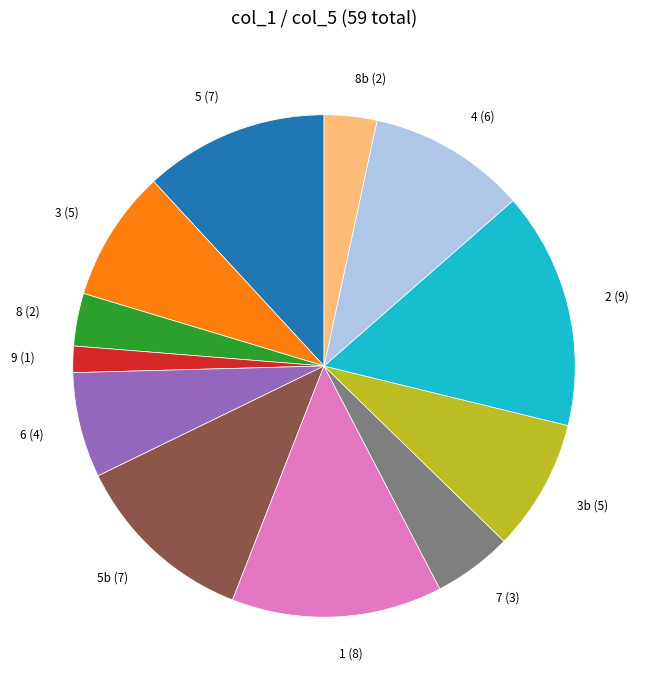

Combined, do 8 (2) and 6 (4) account for over 50%?

No